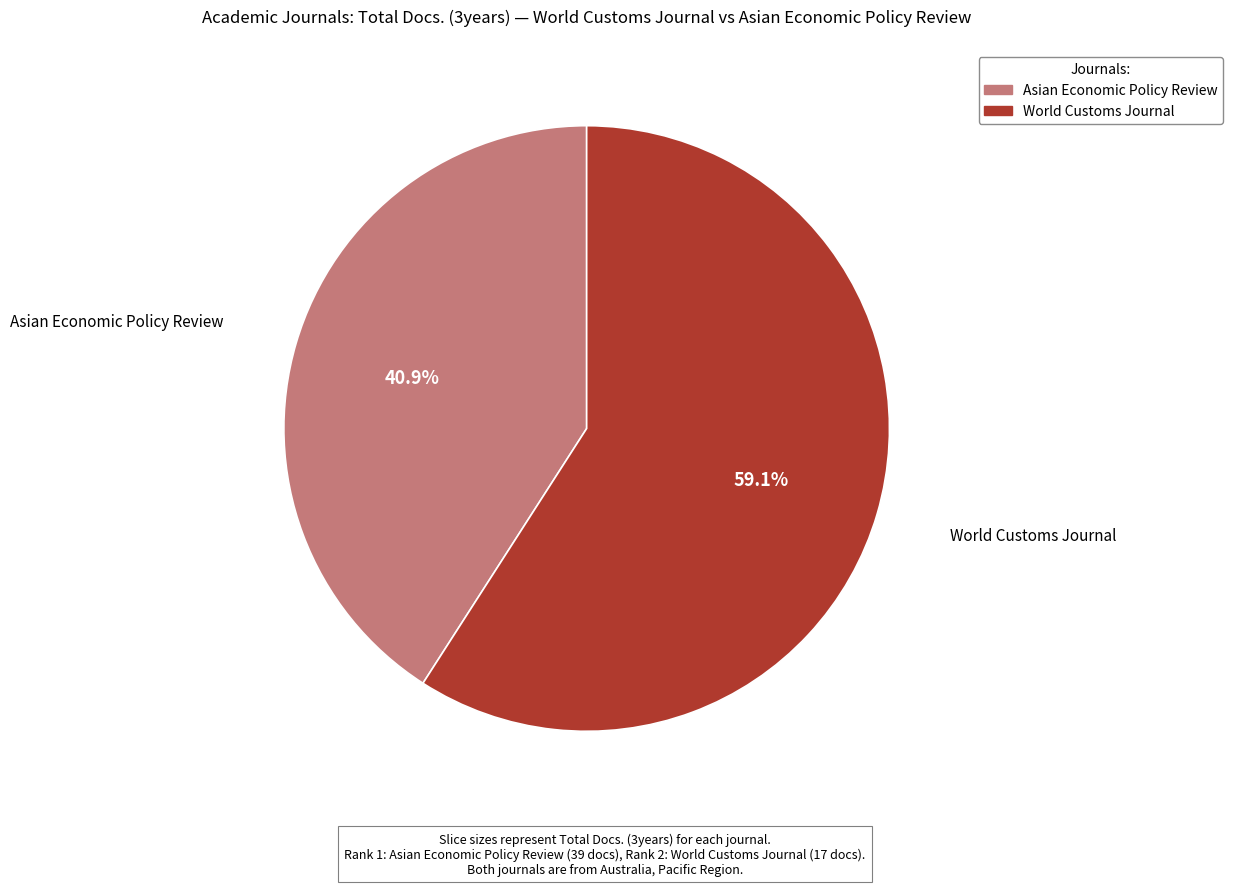

What is the ratio of the value at Asian Economic Policy Review to the value at World Customs Journal?

0.7